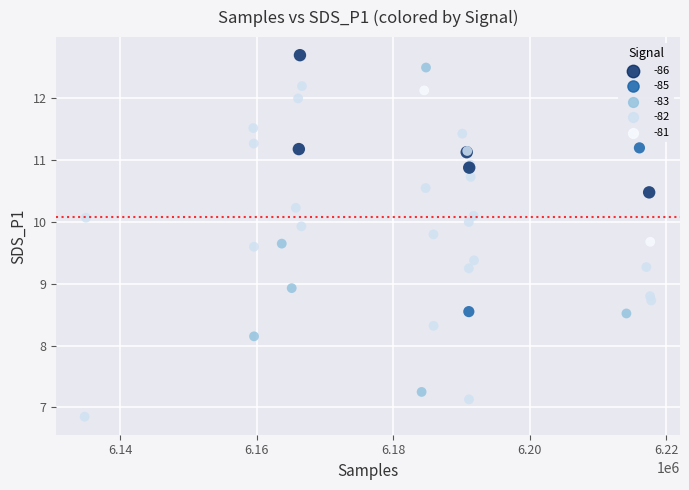

What Y value in the scatter plot is closest to 9?

8.9